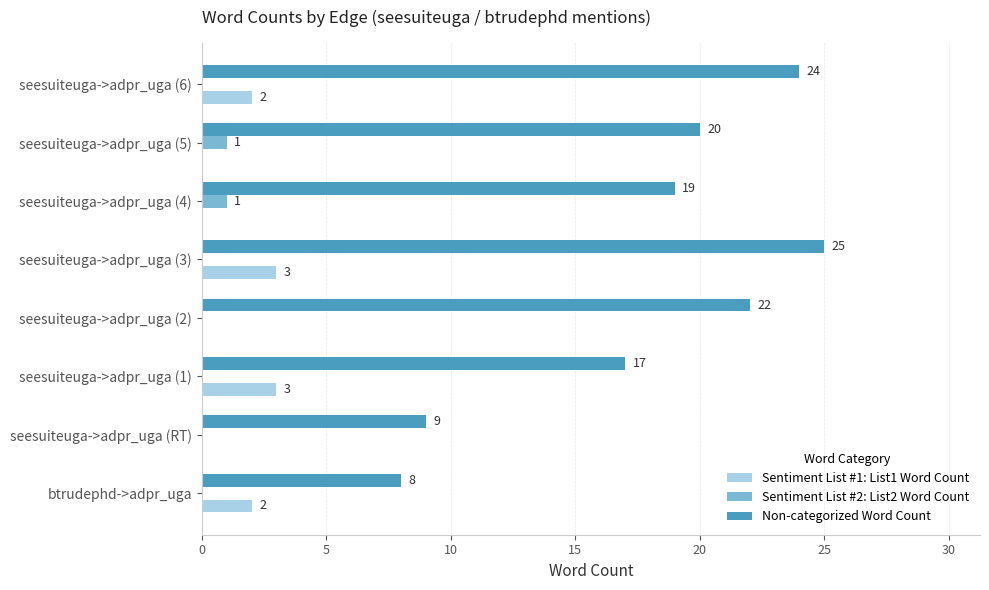

How many categories are shown in the chart?

8